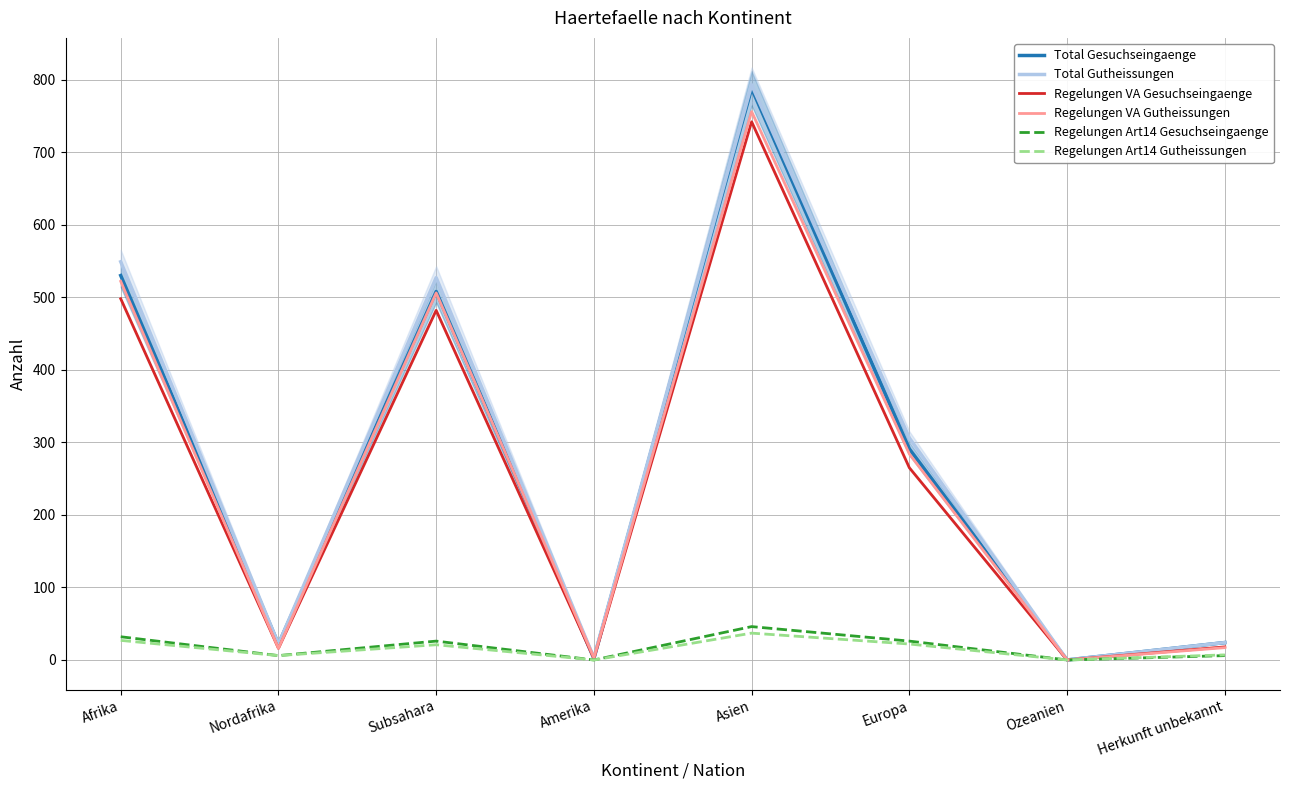

How many data points does each series have?

8